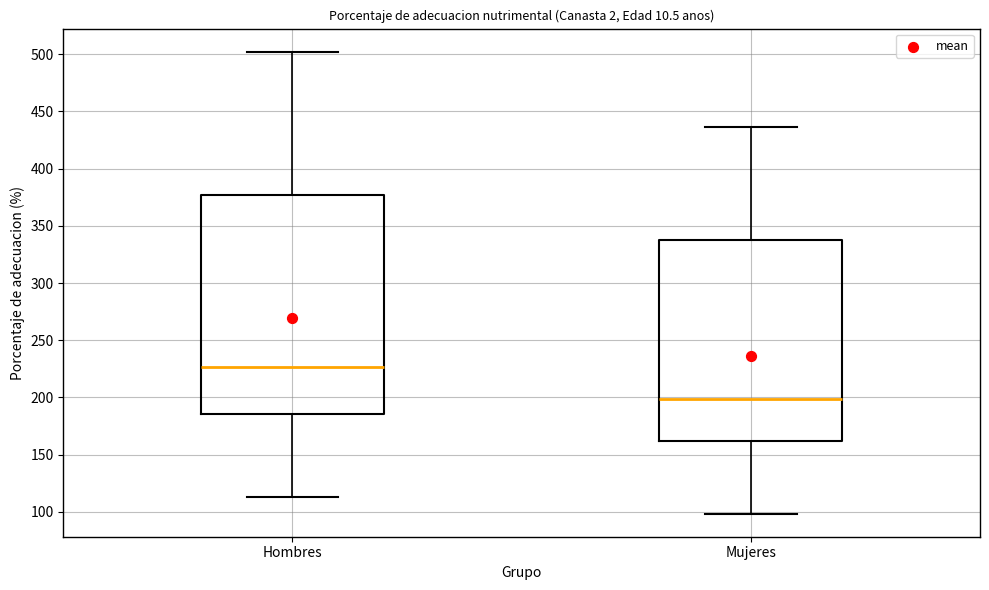

Which box has the lowest median line?

Mujeres